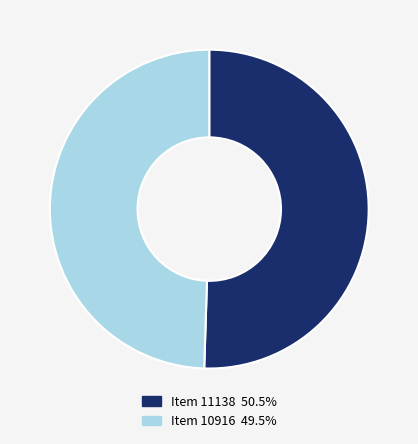

What is the ratio of the value at Item 11138 50.5% to the value at Item 10916 49.5%?

1.0